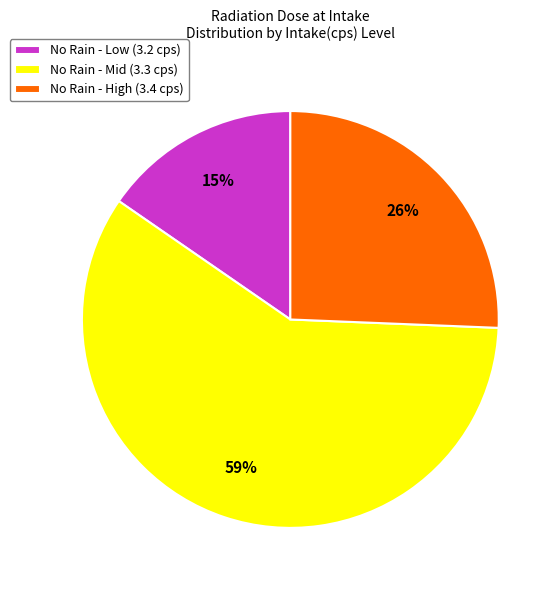

Does any single category account for the majority?

Yes